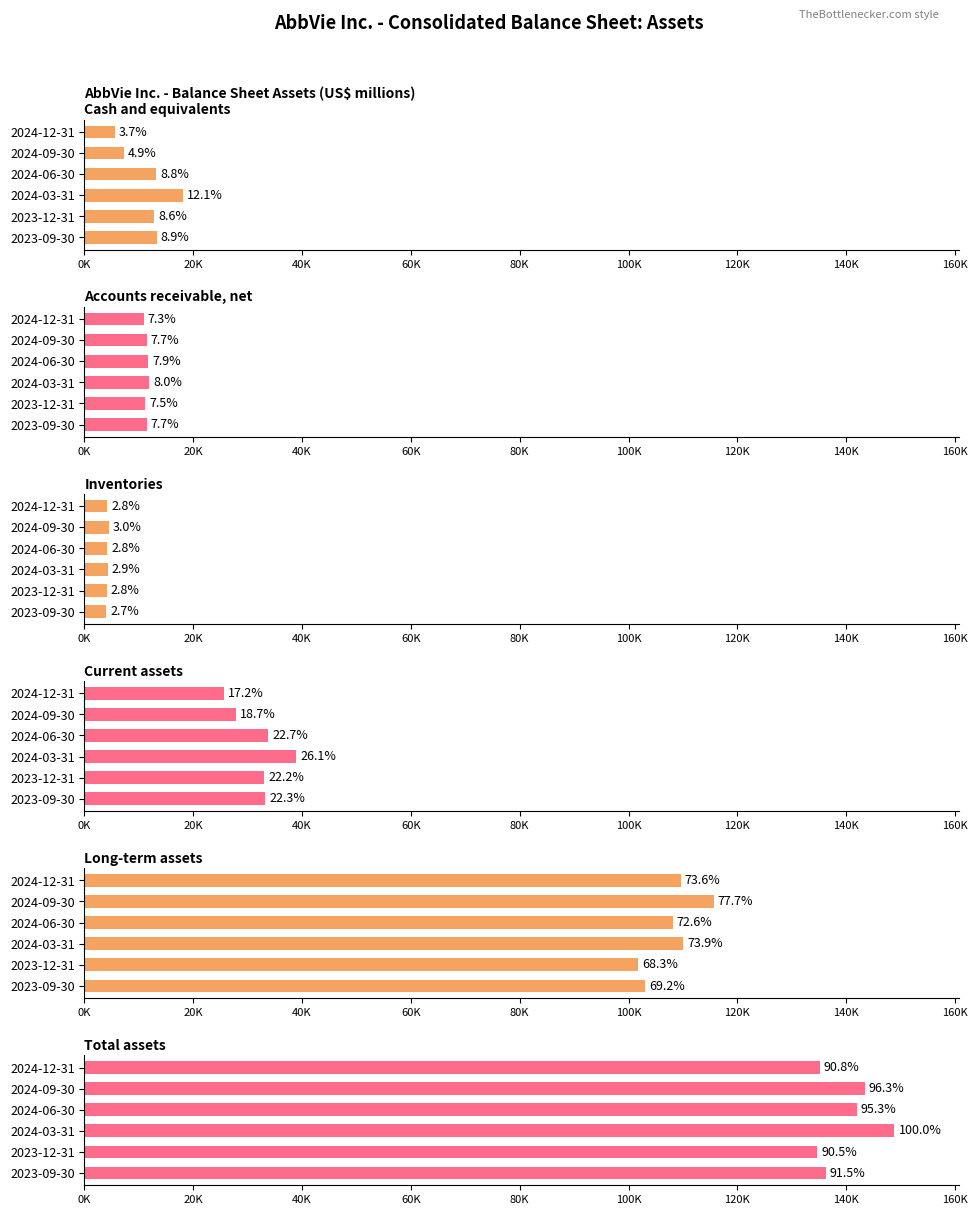

How many groups of bars are there?

6